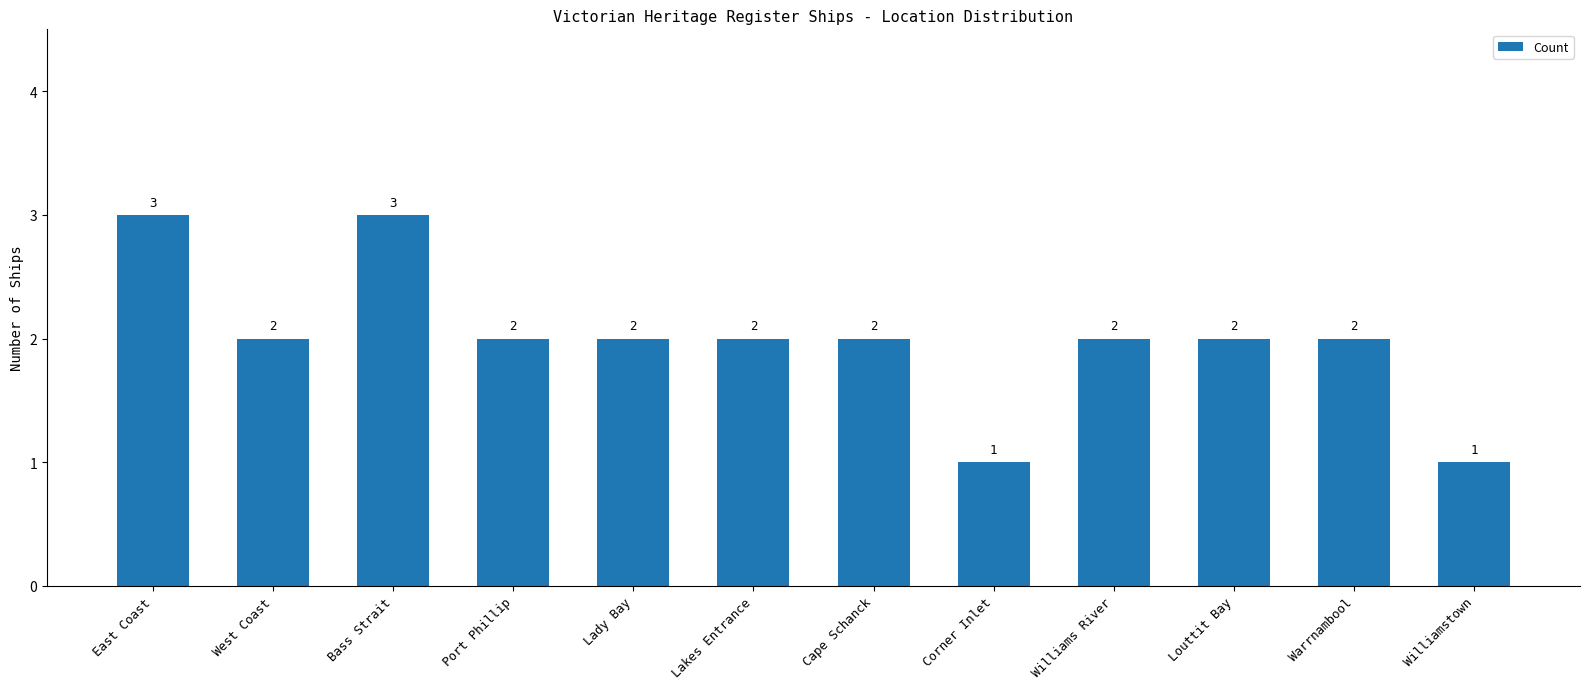

What is the difference between the values at Williamstown and Port Phillip?

1